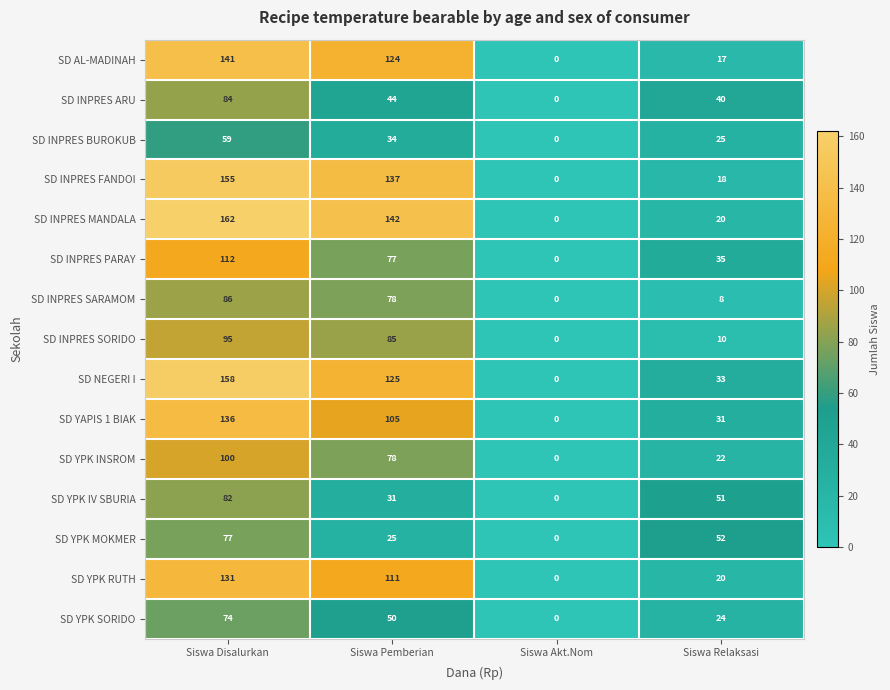

Which label corresponds to the smallest value in the chart?

Siswa Akt.Nom